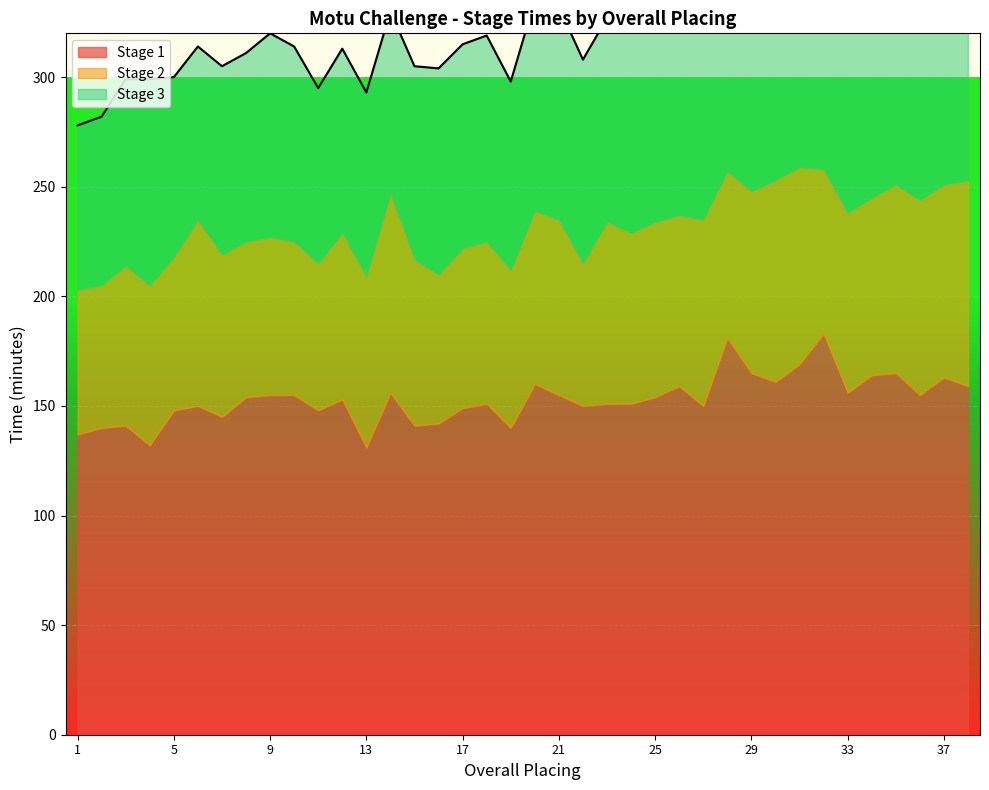

How many categories are shown in the chart?

38